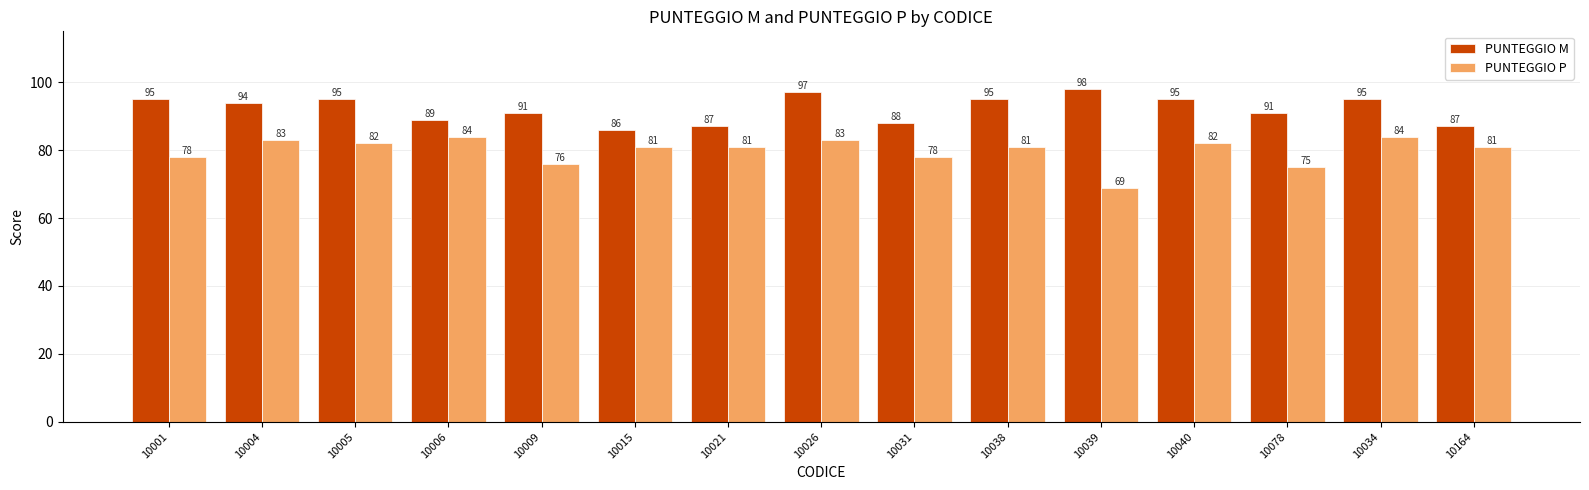

What is the maximum value for PUNTEGGIO M?

98